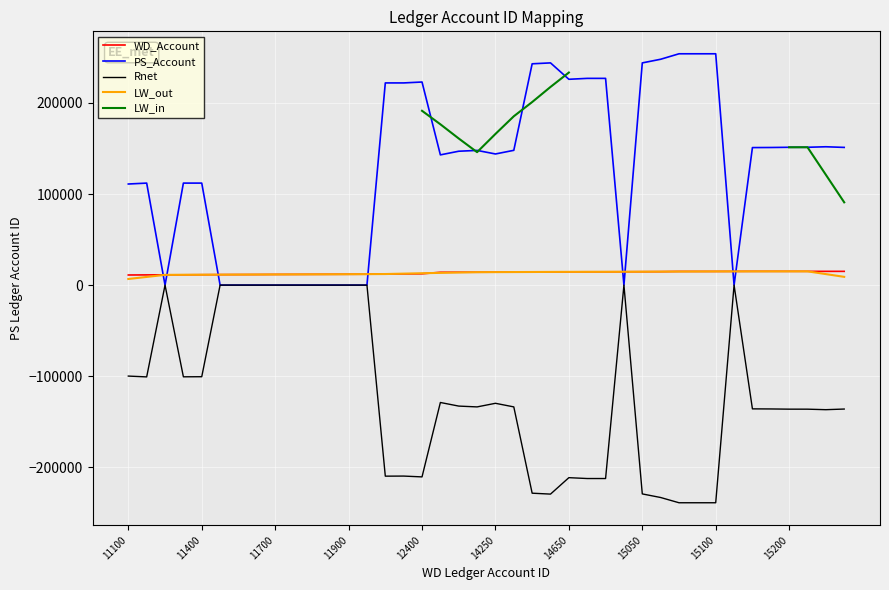

True or false: WD_Account and Rnet cross at least once.

False